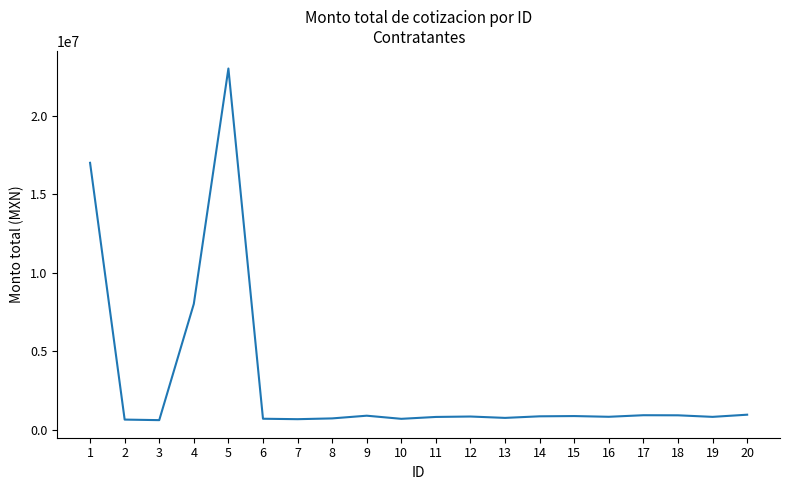

The value at 18 is 904817.5. True or false?

True